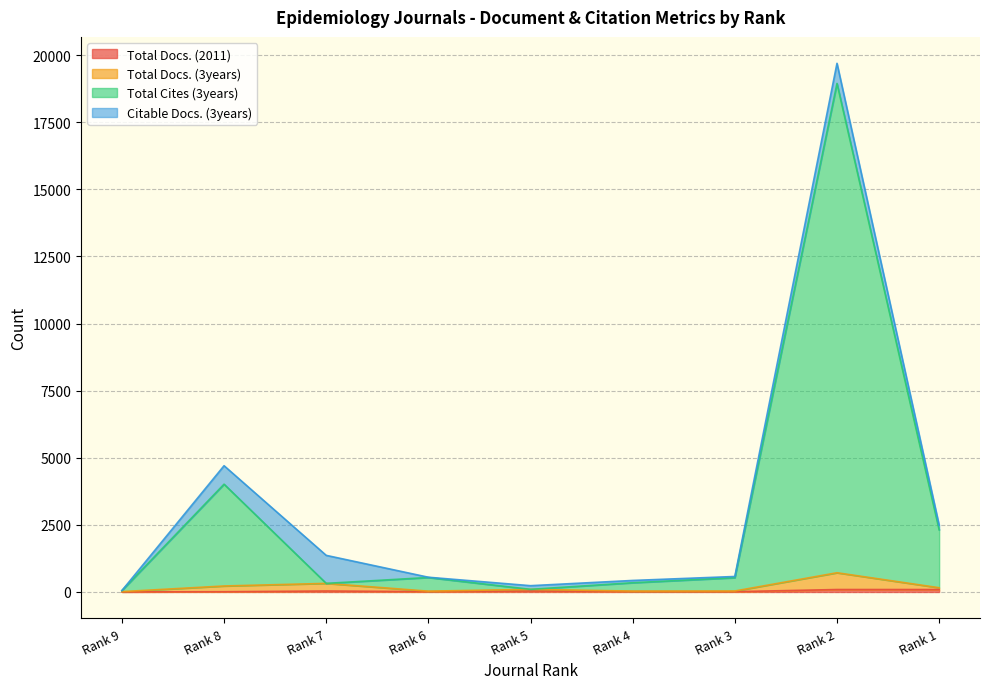

What is the value of the Total Docs. (2011) point at the 6th from the left?

14